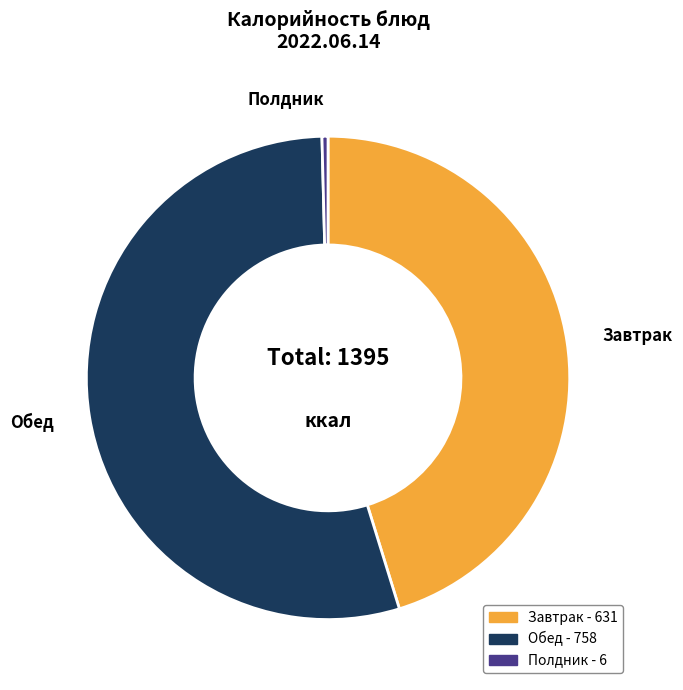

Count the number of slices in the pie.

3